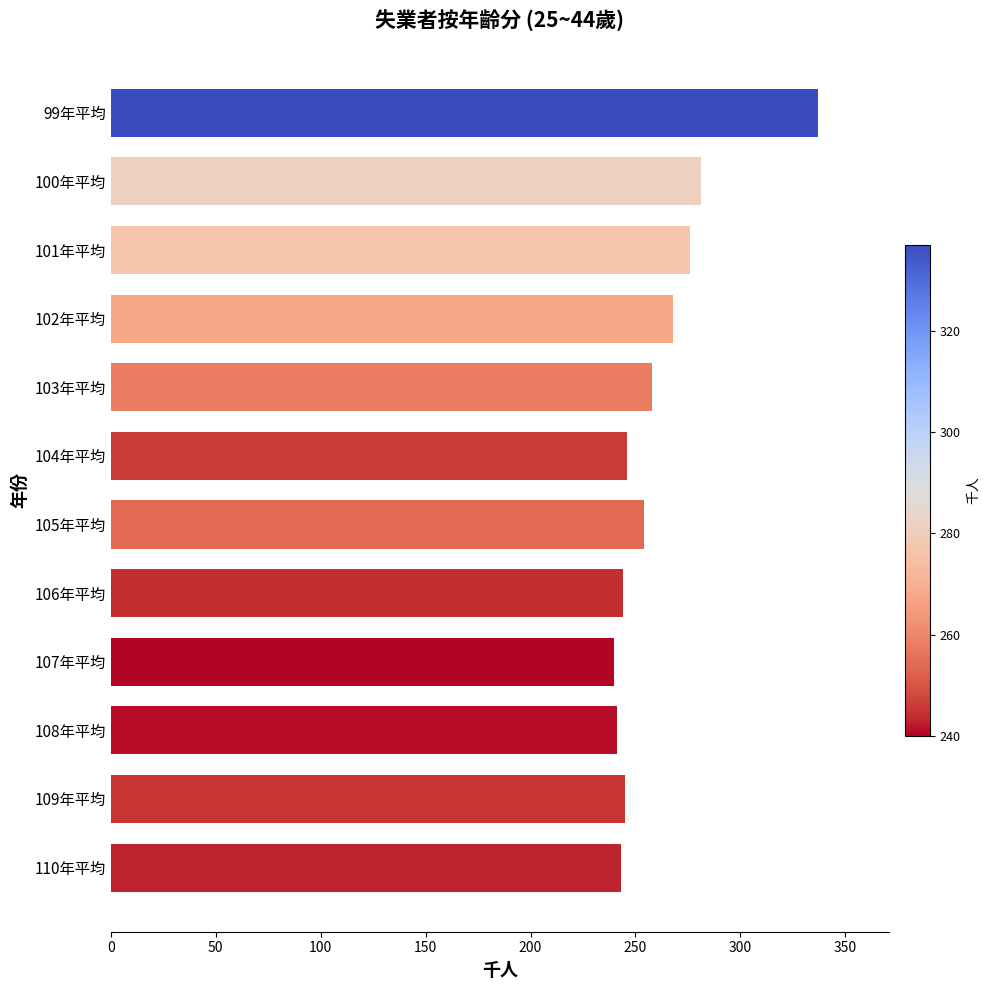

What is the smallest value displayed?

240